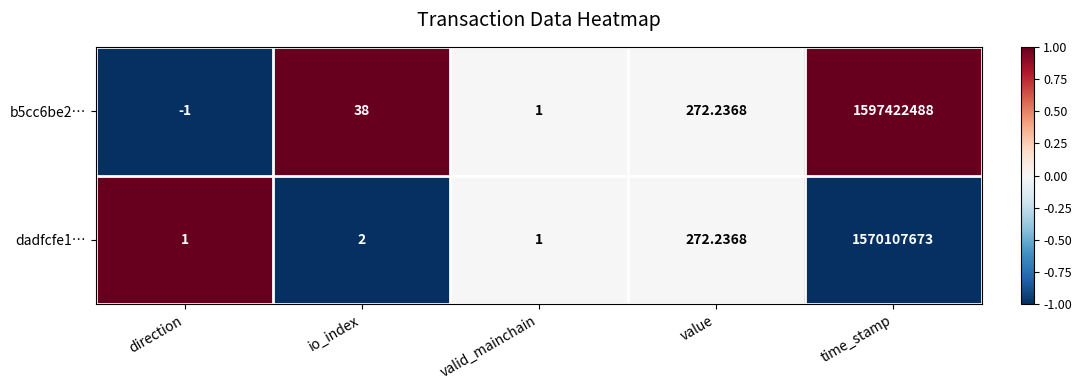

Where is b5cc6be2… nearest to the value 798711243?

value